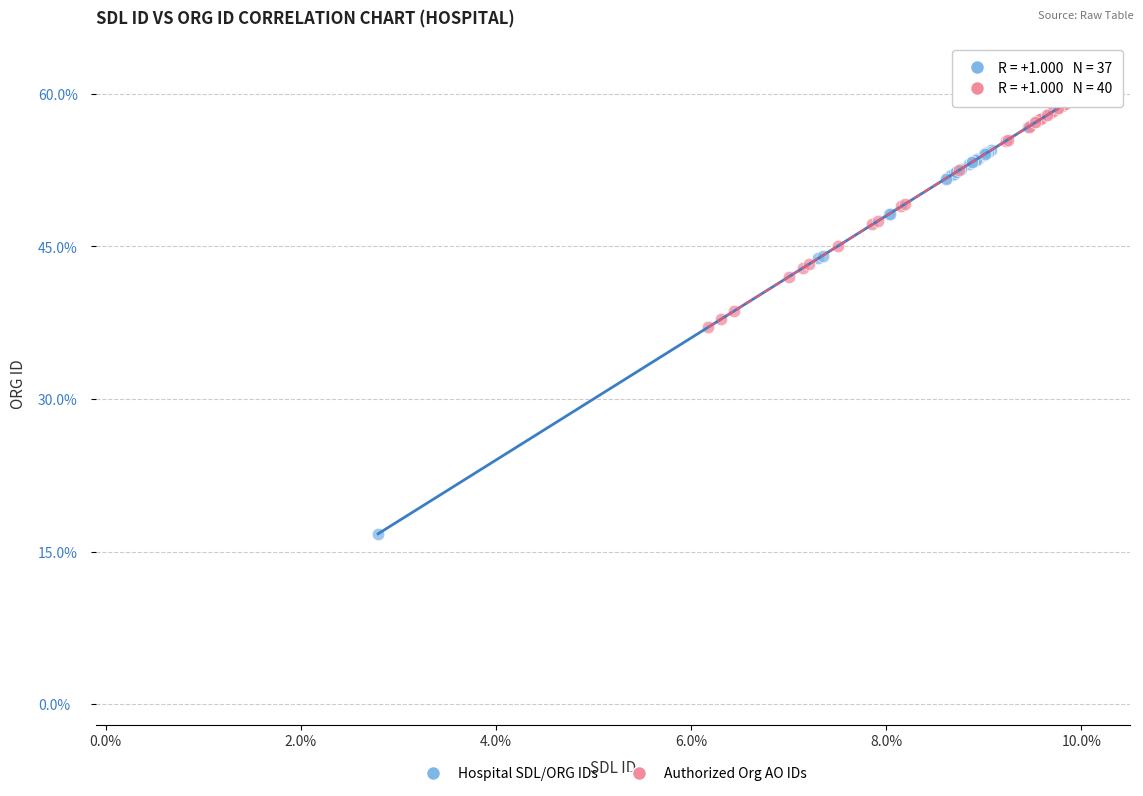

Which series reaches the minimum Y coordinate?

Hospital SDL/ORG IDs